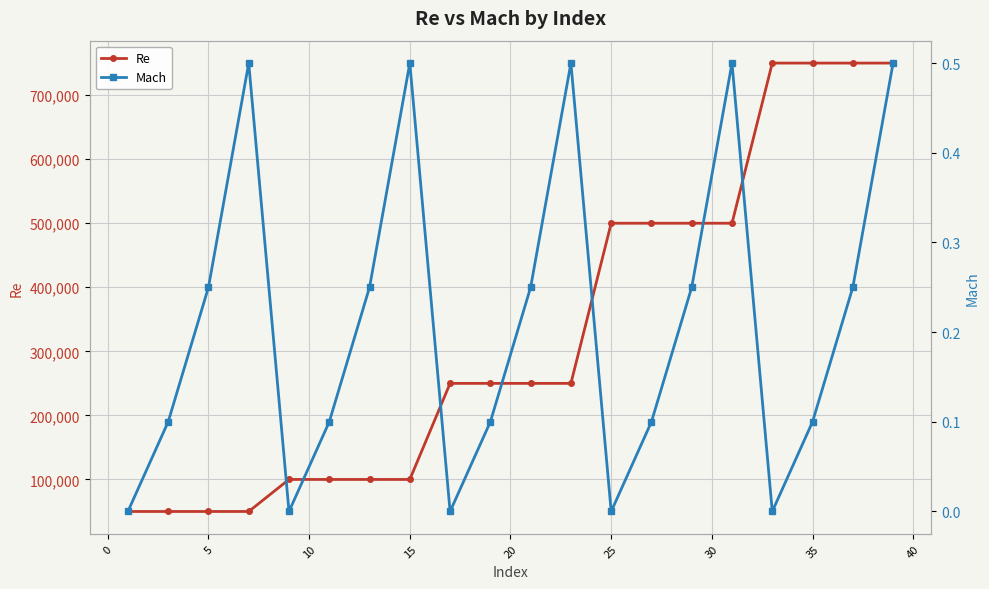

What is the difference between the second highest and second lowest values in the Re series?

700000